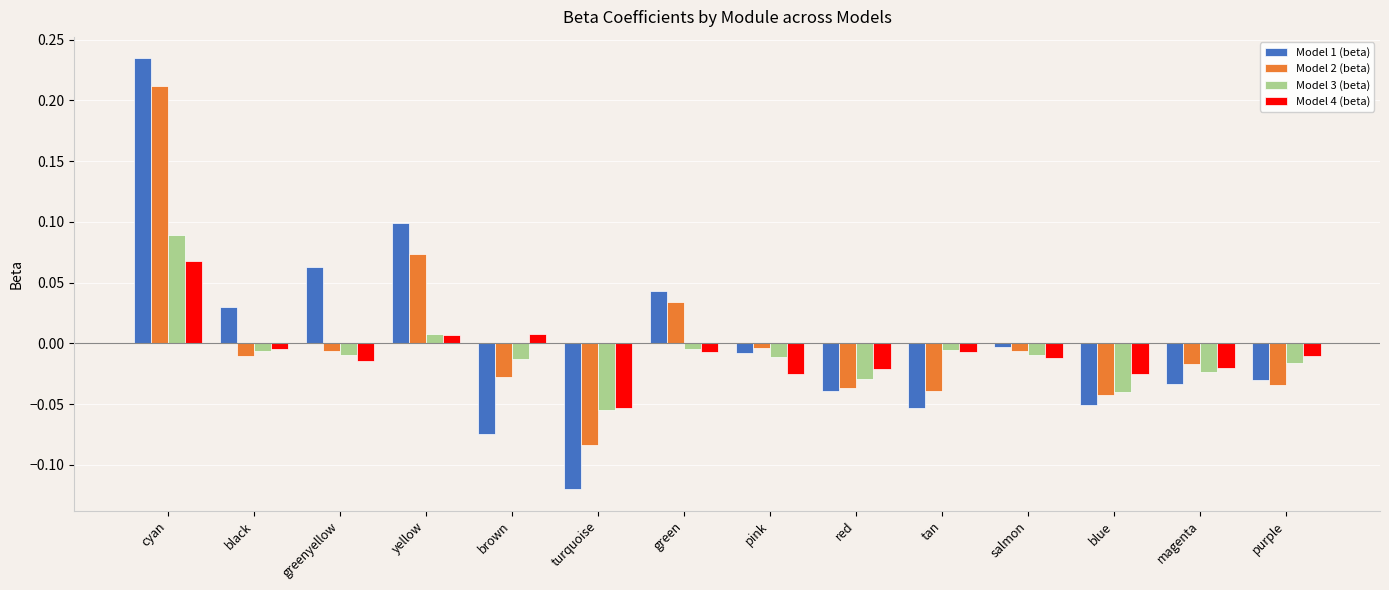

Which series has the largest total across all categories?

Model 1 (beta)